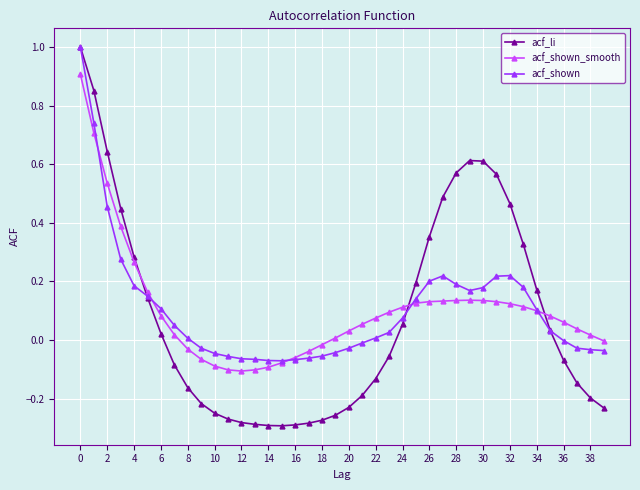

Which series has the widest spread of values?

acf_li